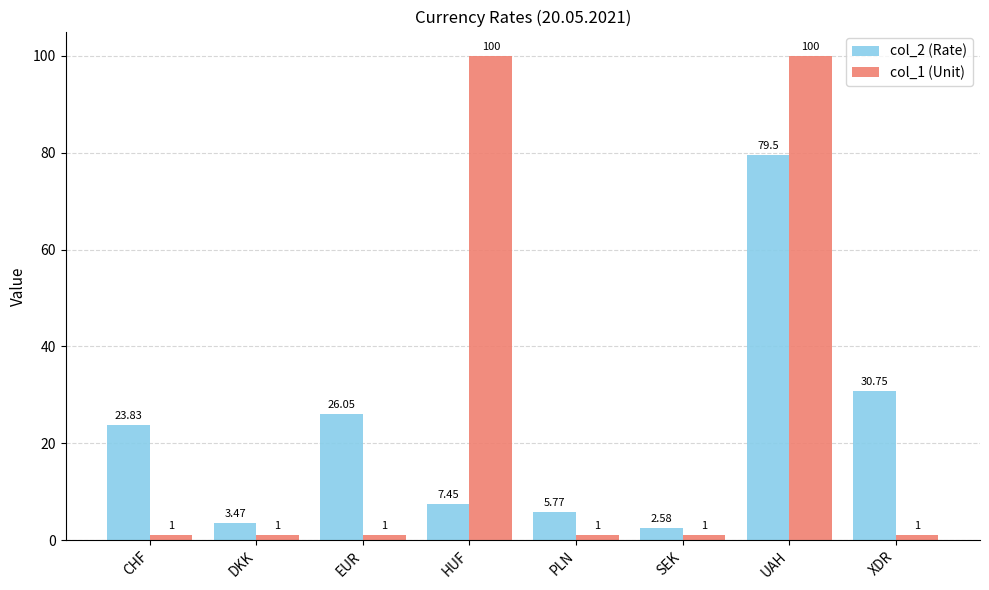

Is the value of col_1 (Unit) at XDR greater than the value of col_2 (Rate) at PLN?

No